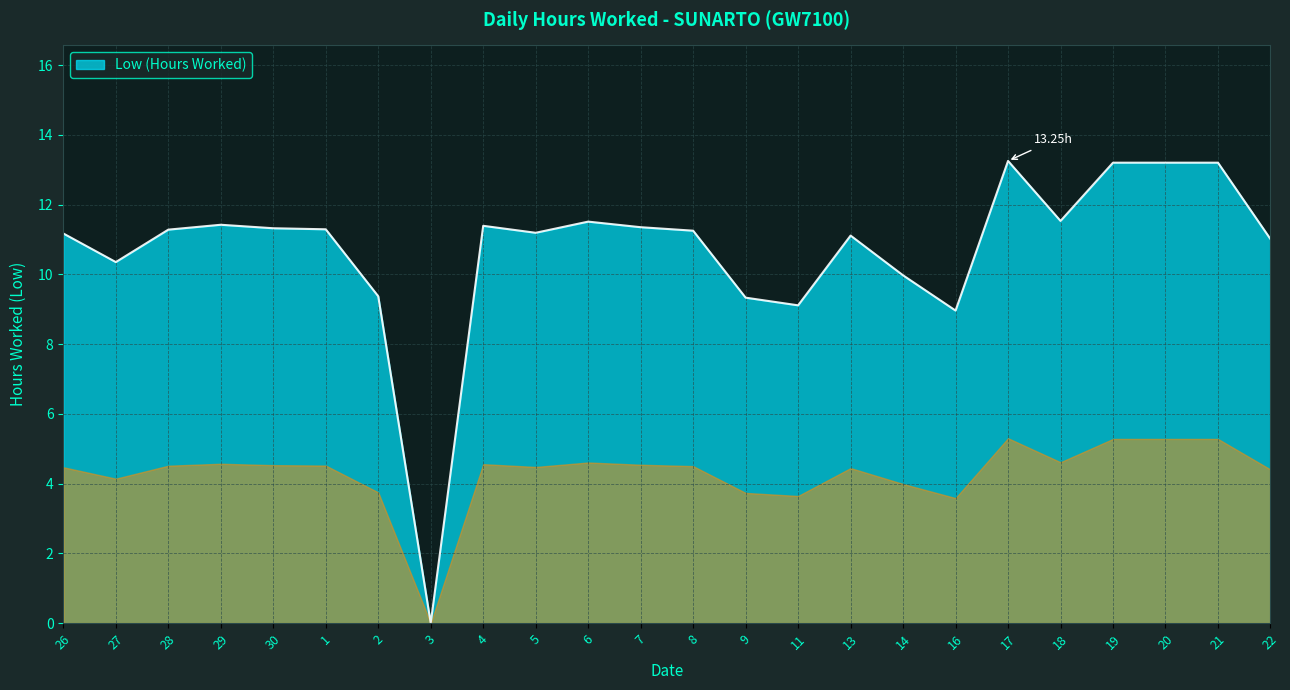

What is the ratio of the value at 7 to the value at 27?

1.1